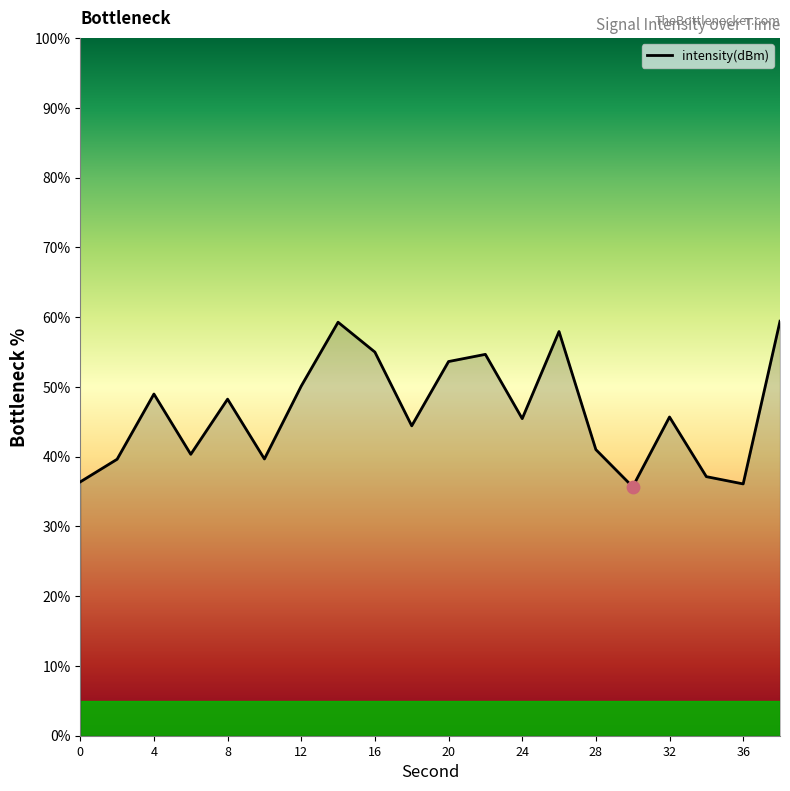

What is the difference between the maximum and minimum values?

23.7